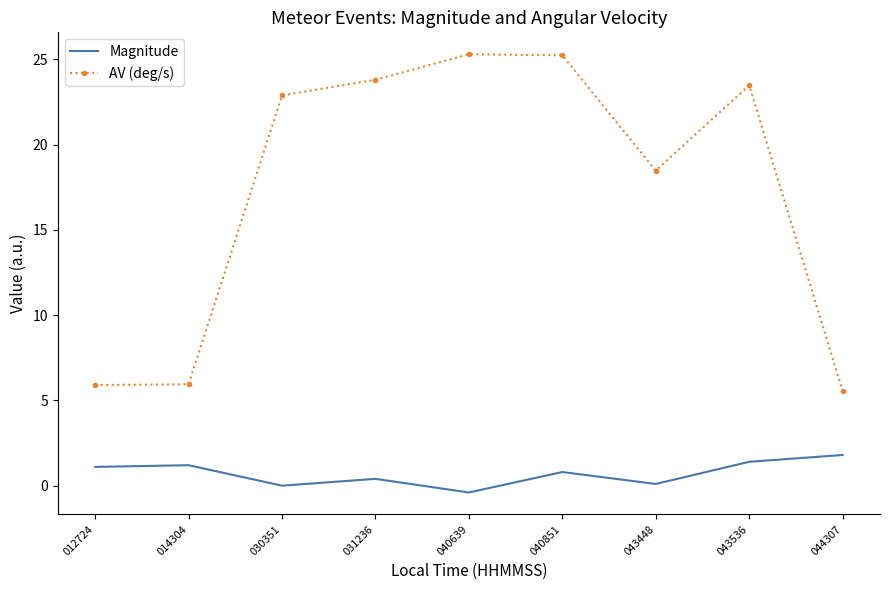

What is the difference between the highest and lowest values at 030351?

22.9